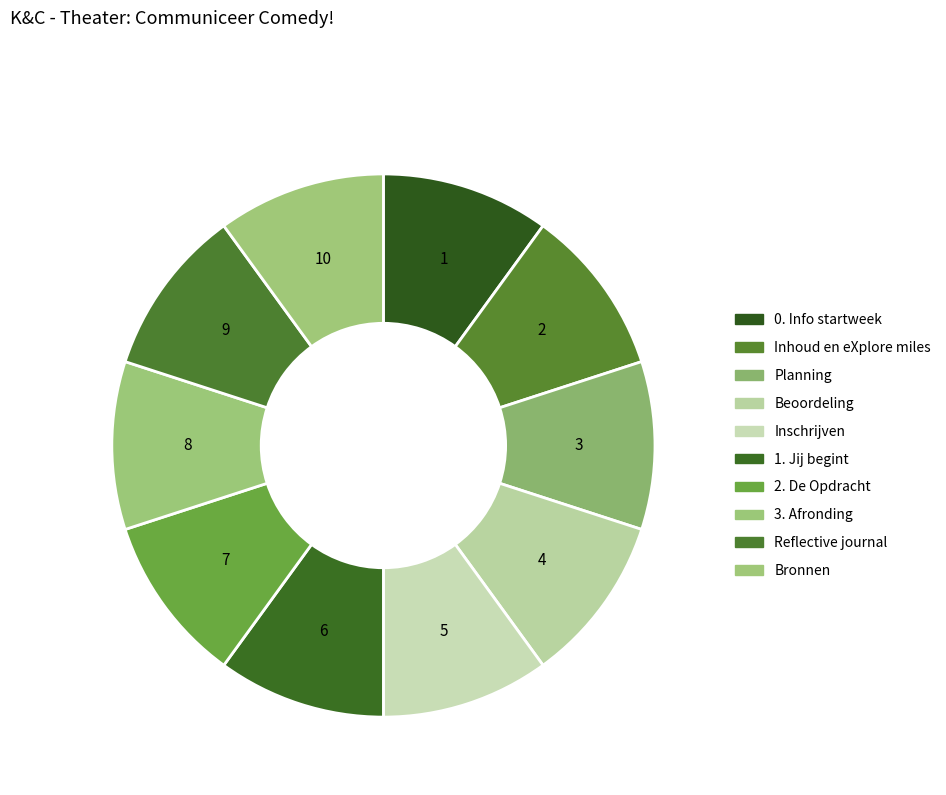

Rank the categories by value from lowest to highest.

0. Info startweek, Inhoud en eXplore miles, Inschrijven, 1. Jij begint, 2. De Opdracht, 3. Afronding, Reflective journal, Bronnen, Planning, Beoordeling